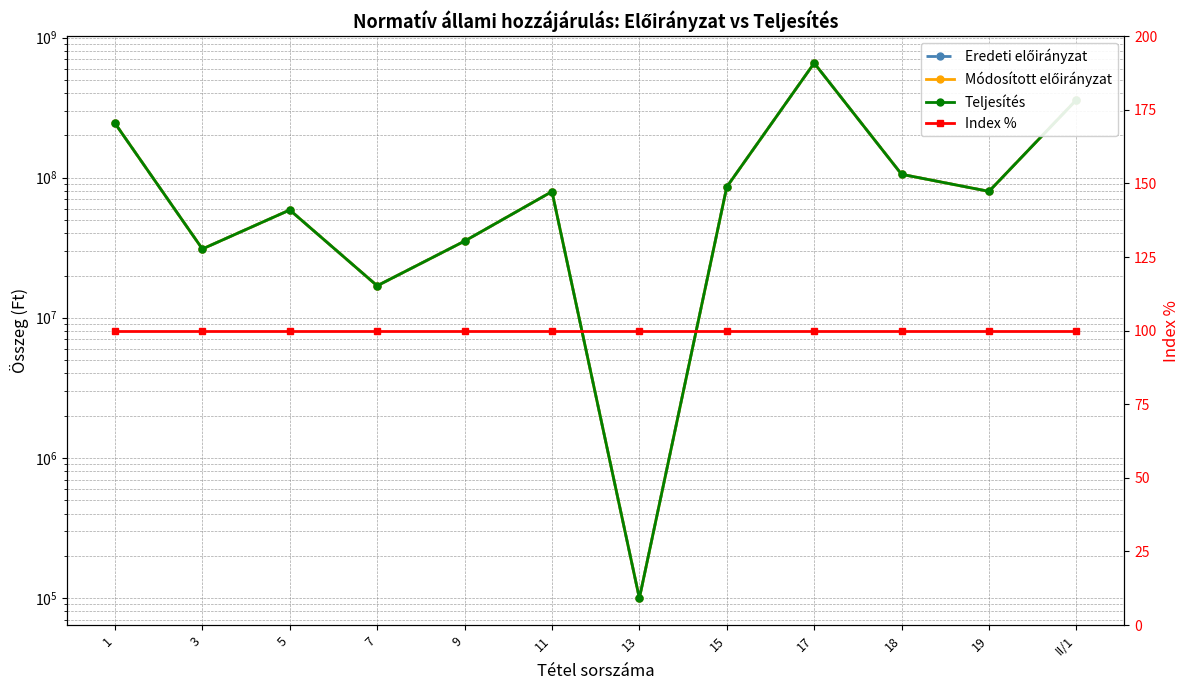

What is the label of the 8th point from the right?

9